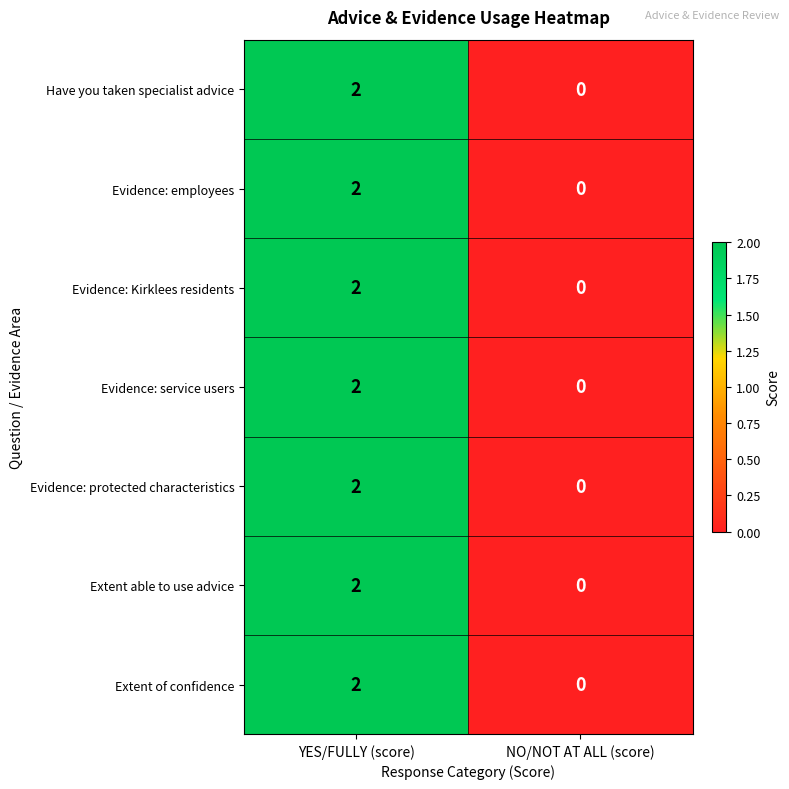

List the labels in order of Extent able to use advice value, largest first.

YES/FULLY (score), NO/NOT AT ALL (score)